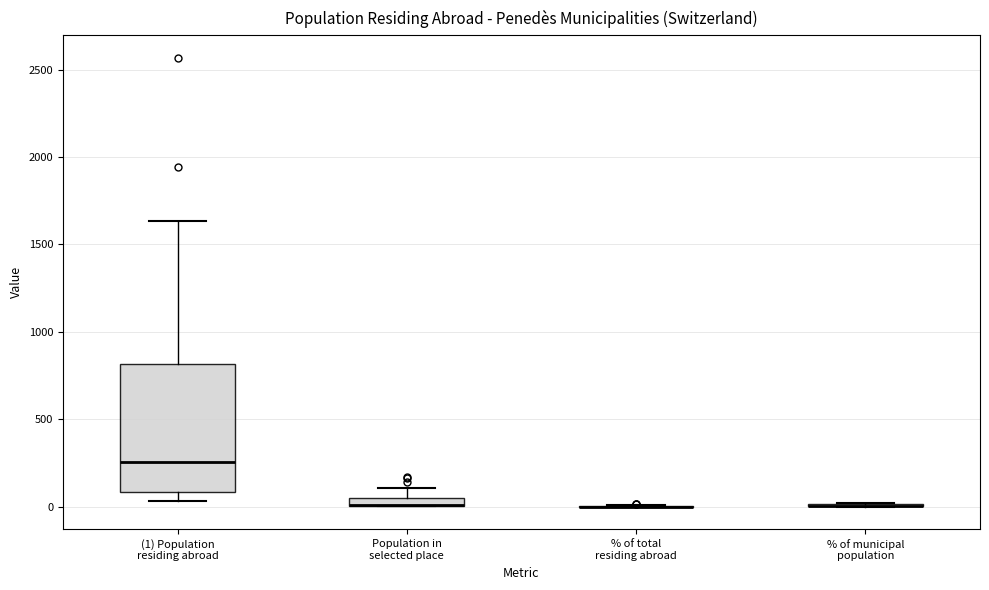

Comparing the boxes themselves (not the whiskers), which one is the tallest?

(1) Population residing abroad